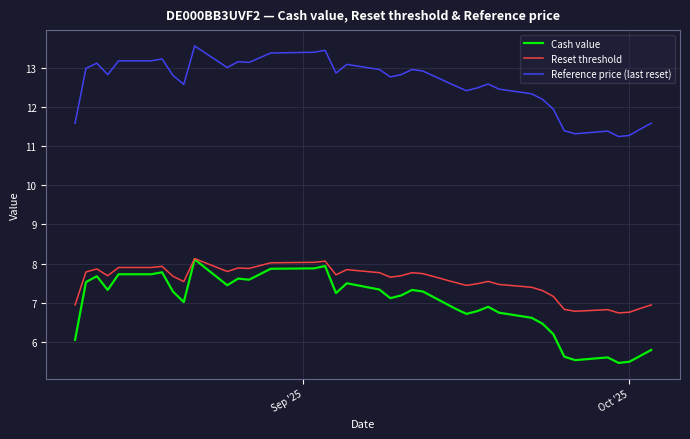

How many categories are shown in the chart?

39